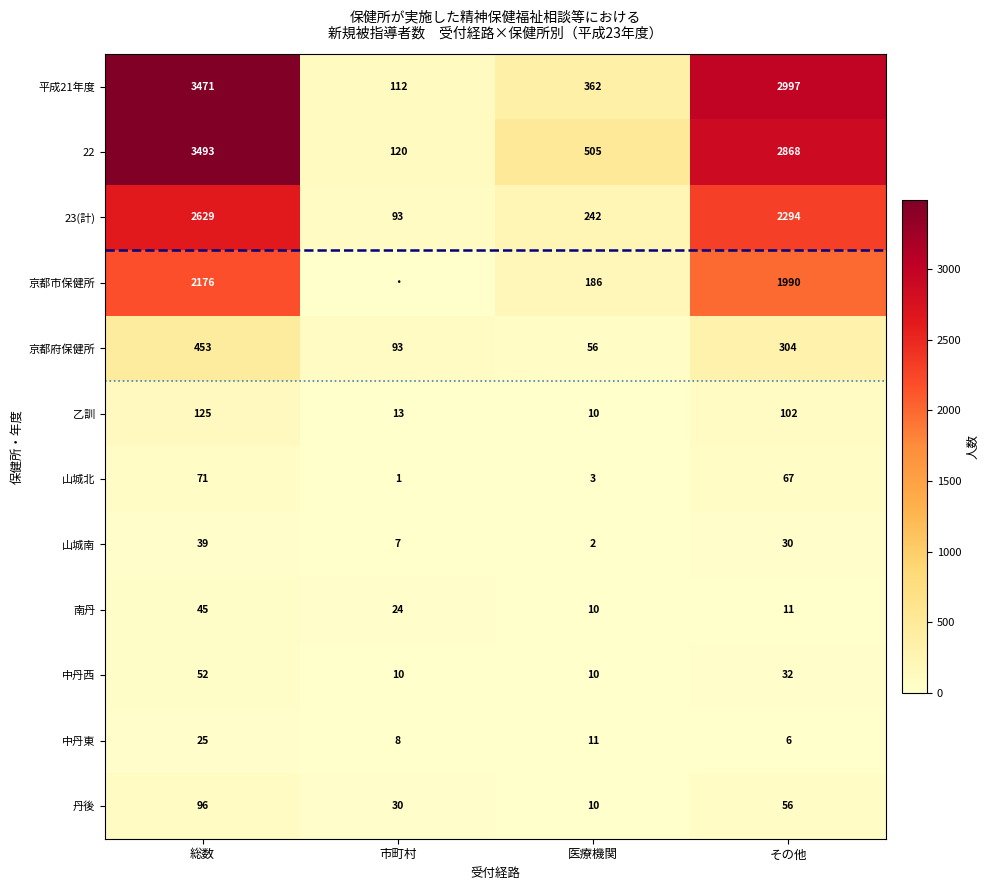

Where does the 京都府保健所 series first go above 304?

総数